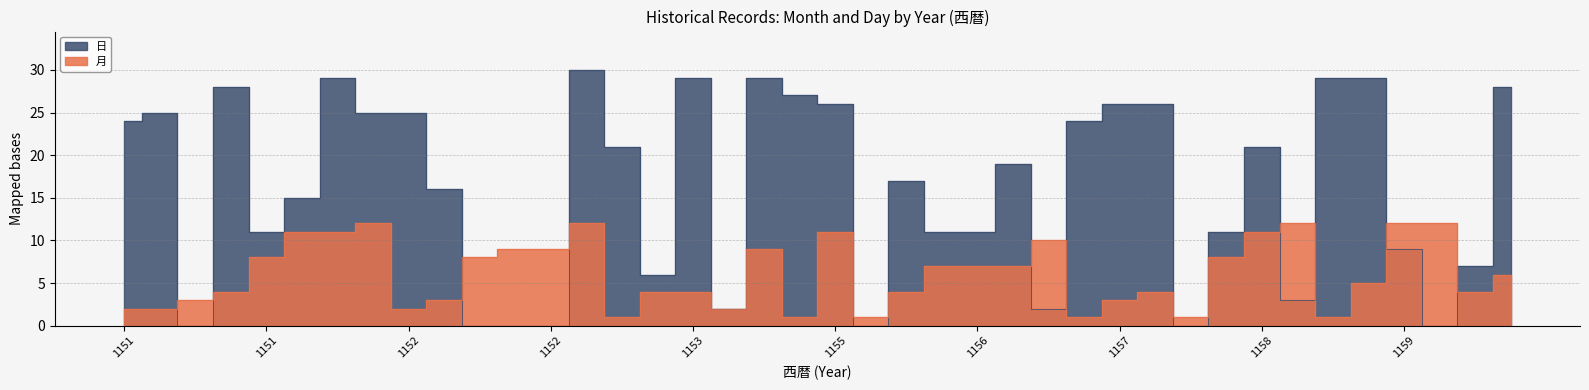

Which category has the lowest value across all series?

1151